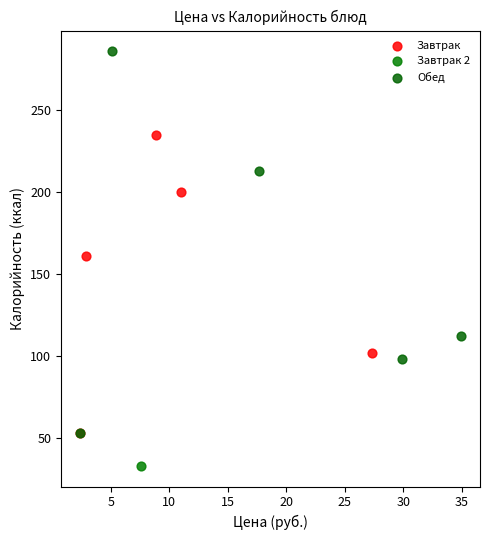

Which series contains the highest Y value?

Обед